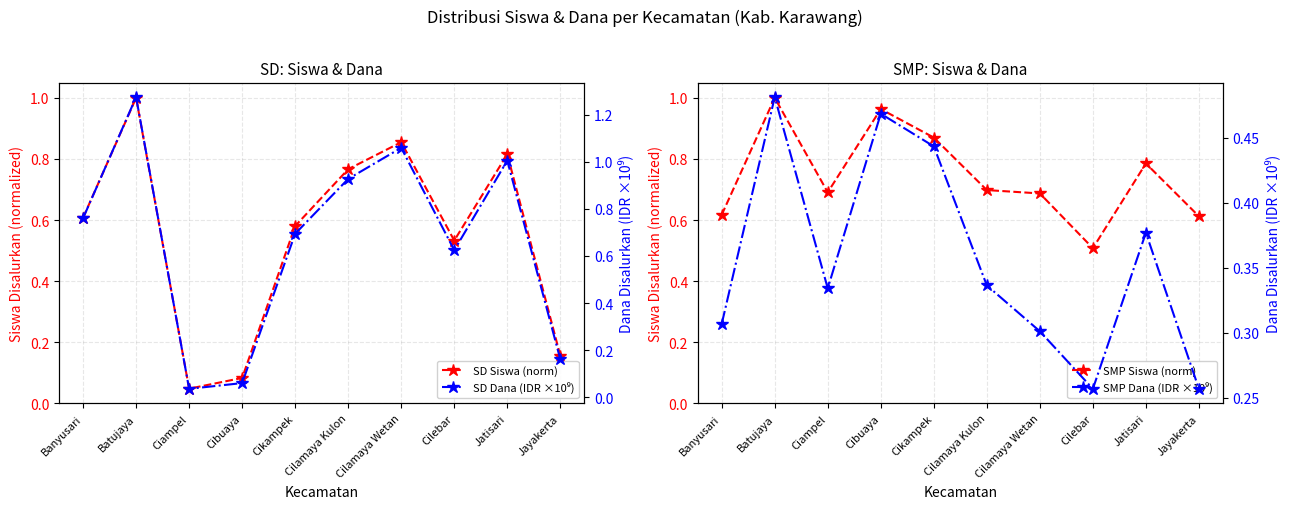

What is the approximate value of SD Siswa (norm) at Banyusari?

0.6